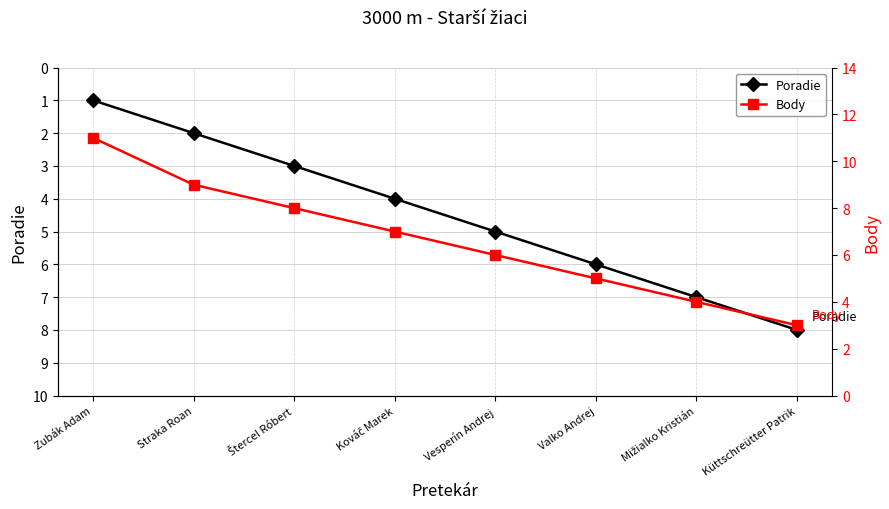

What is the label of the 4th point from the right?

Vesperín Andrej